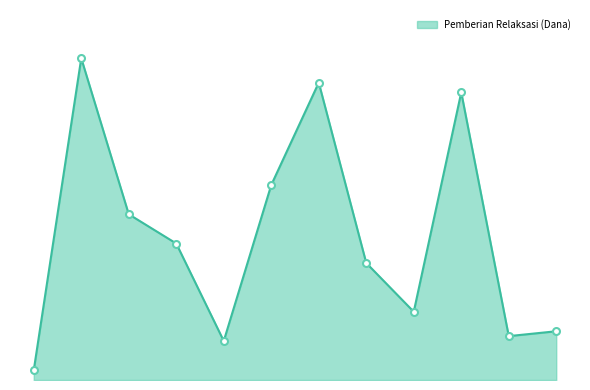

Is this an area chart (filled region under the line)?

Yes